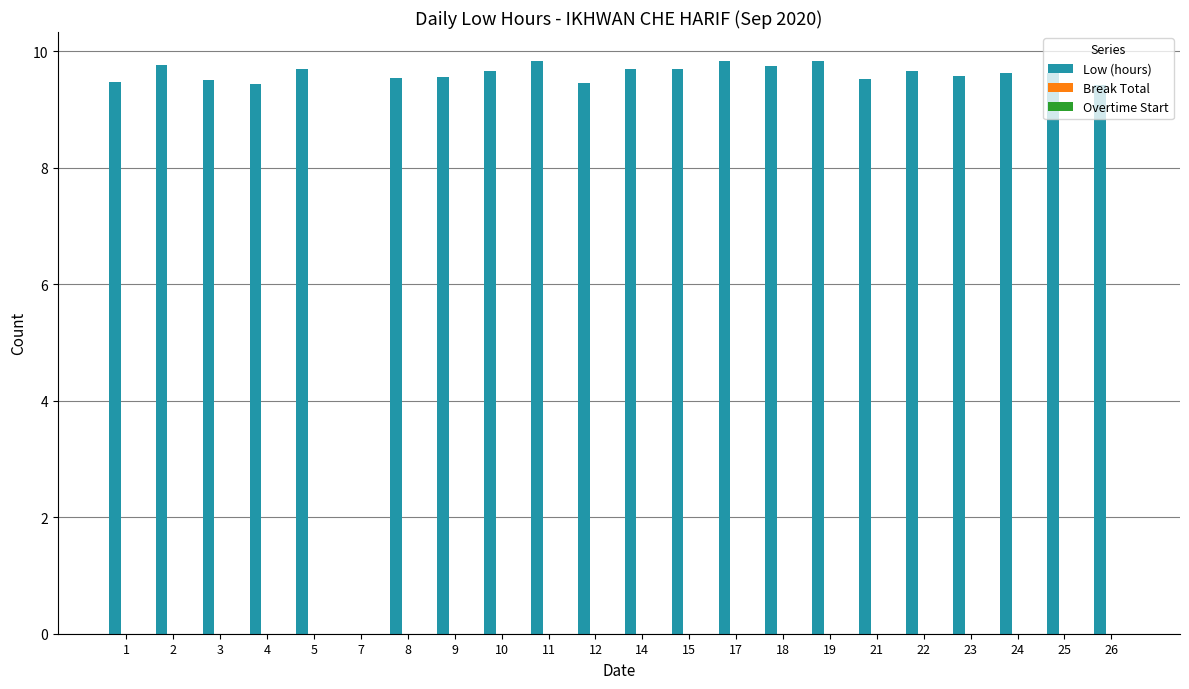

Count the number of data series in this chart.

1